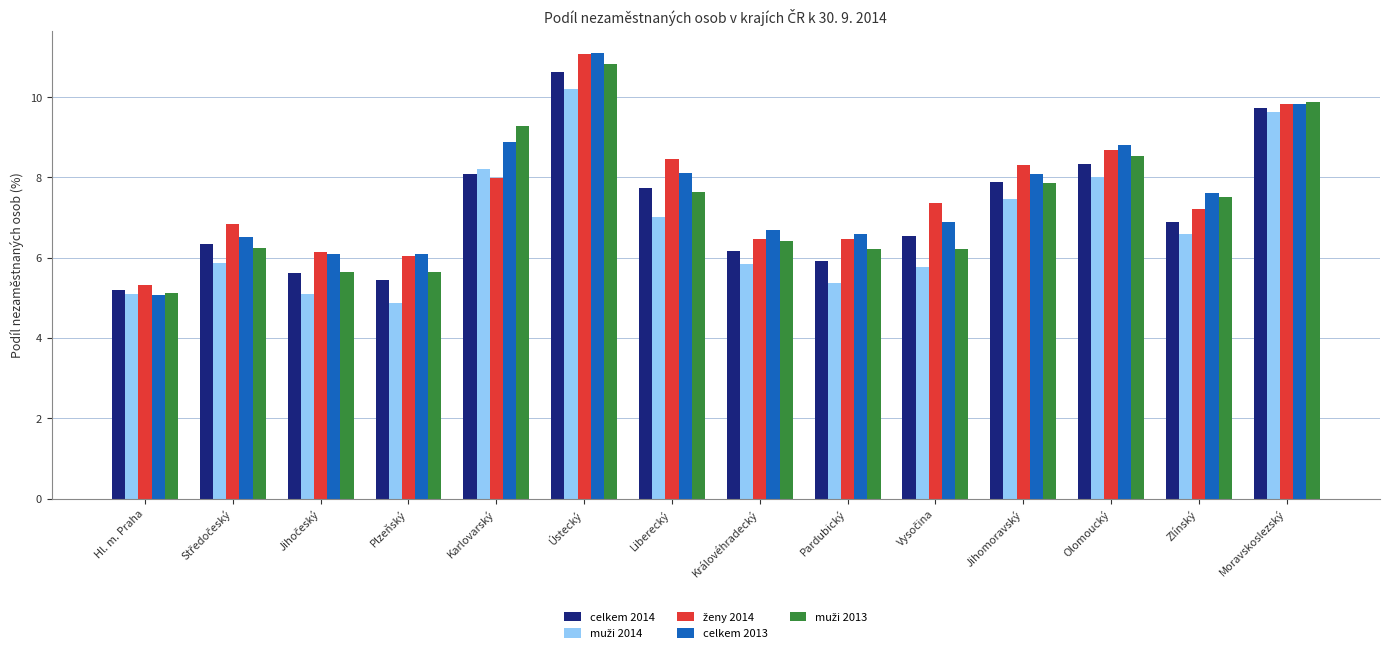

Does the chart contain stacked bars?

No